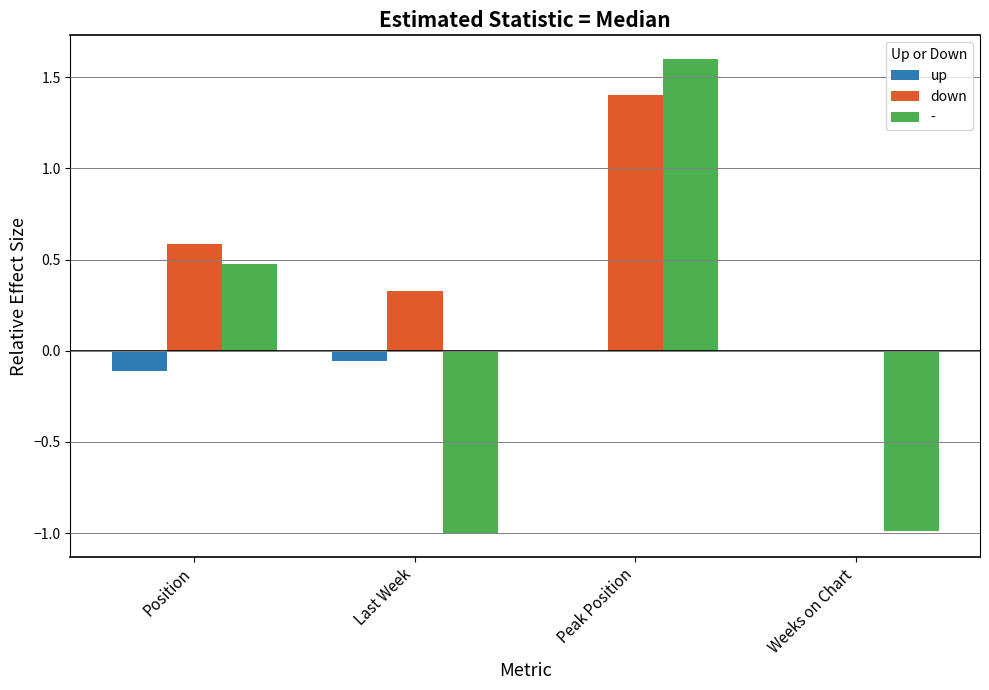

How many data points in - are above 0?

2